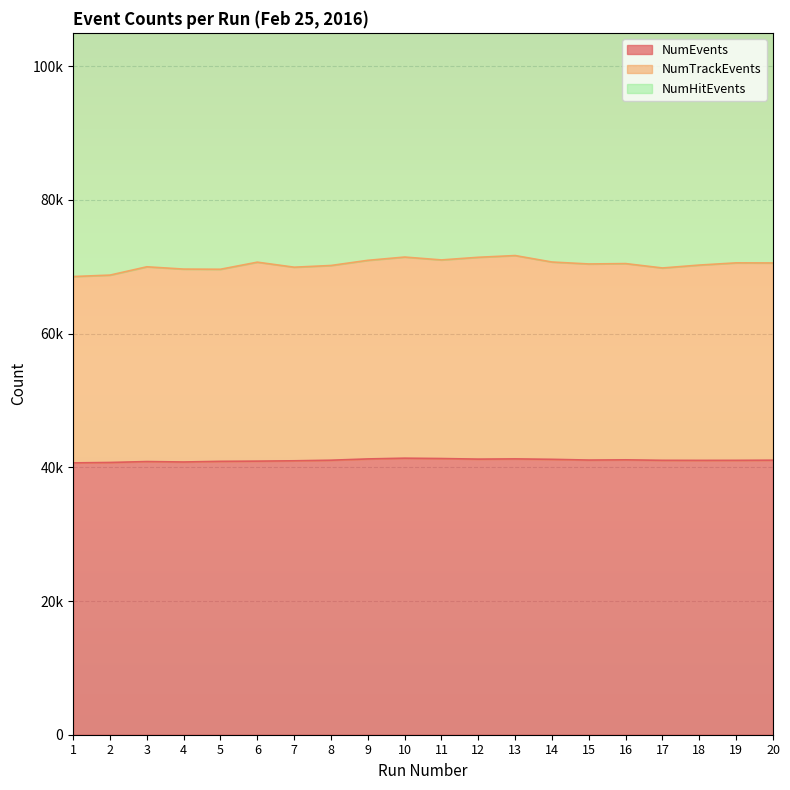

What is the sum of the NumTrackEvents values at 9 and 1?

139513